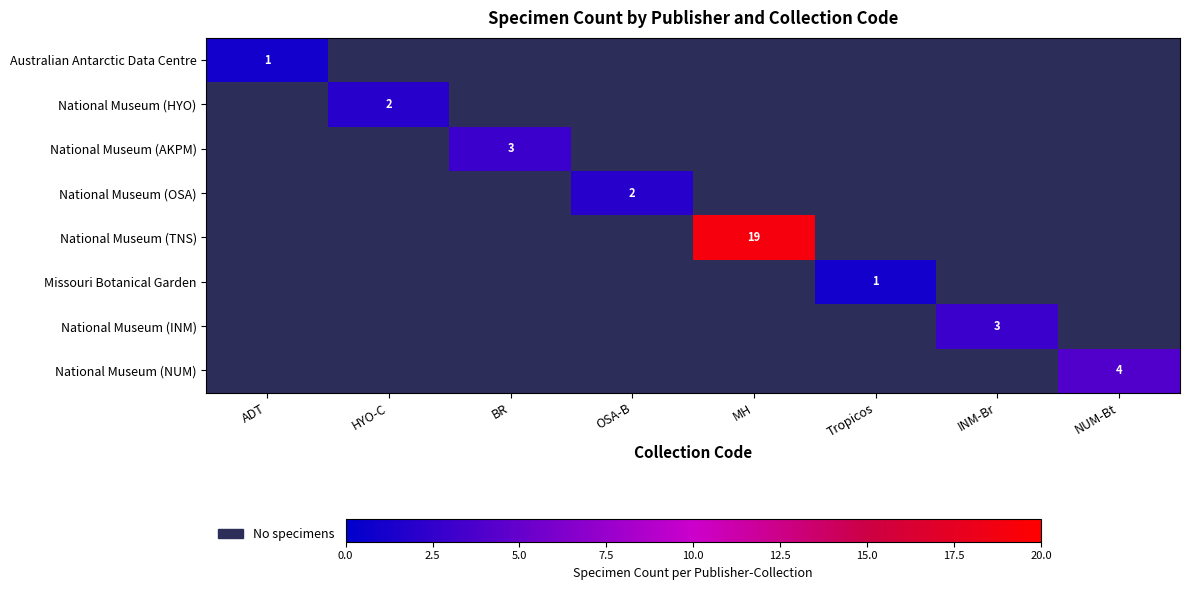

How many positive values does the National Museum (OSA) series have?

1